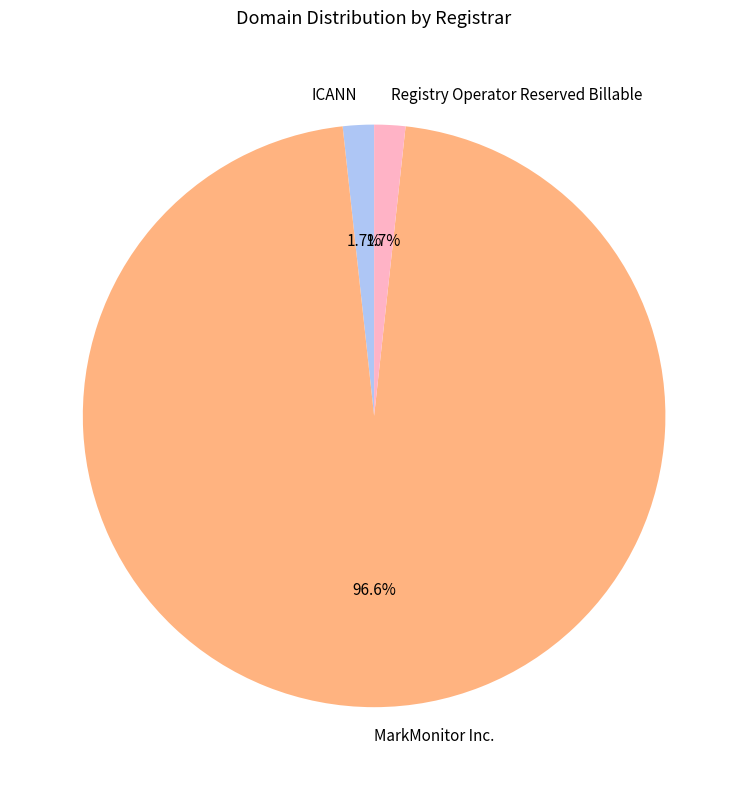

What percentage is the Registry Operator Reserved Billable slice, to the nearest percent?

2%